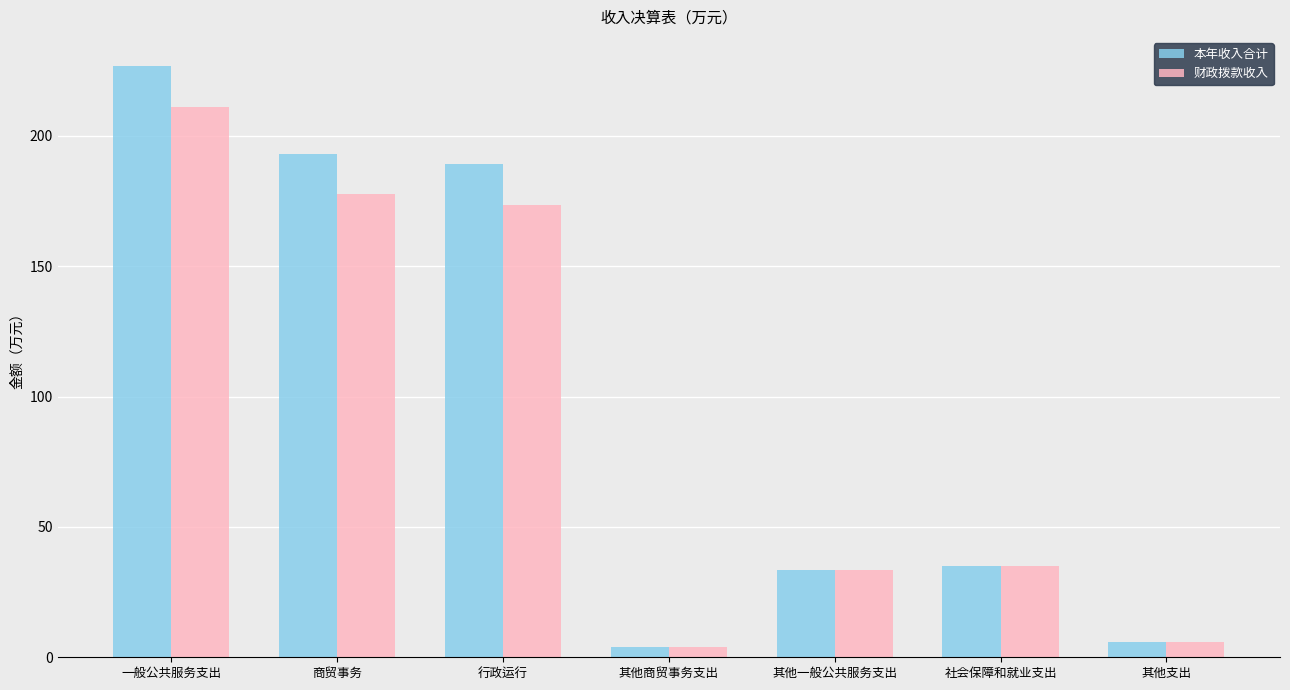

What is the average value of the 财政拨款收入 series?

91.5